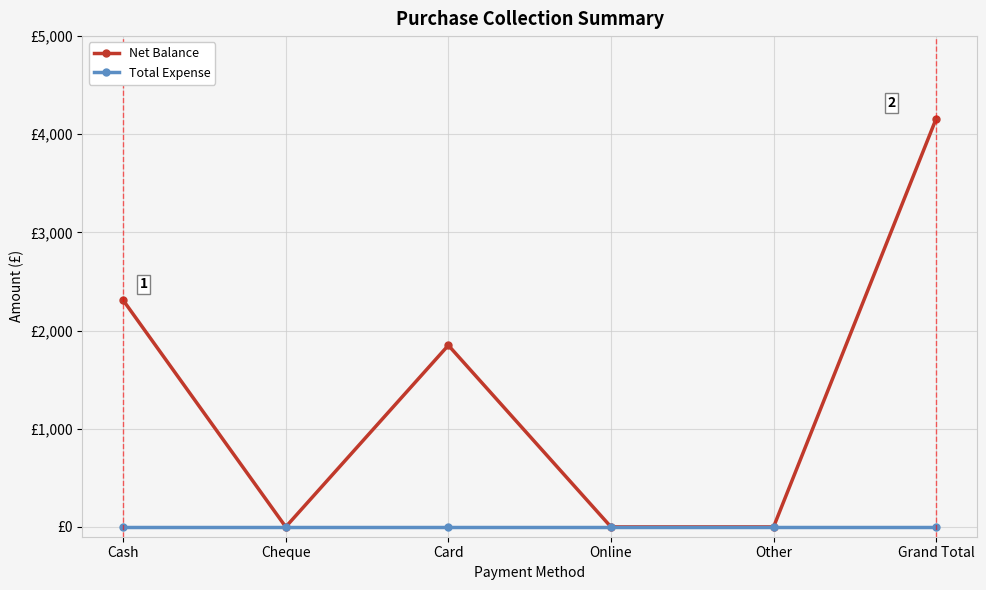

Which series has the largest range (max minus min)?

Net Balance